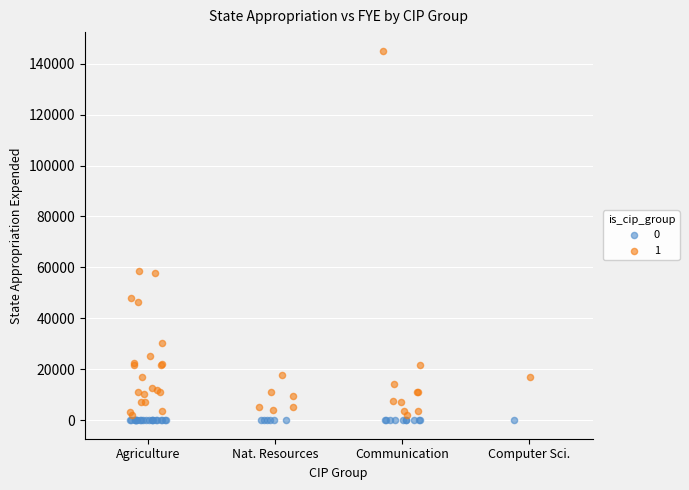

Which series has the widest spread of Y values?

1